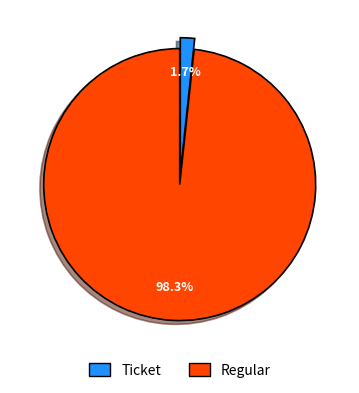

Is there any slice that represents more than half of the pie?

Yes